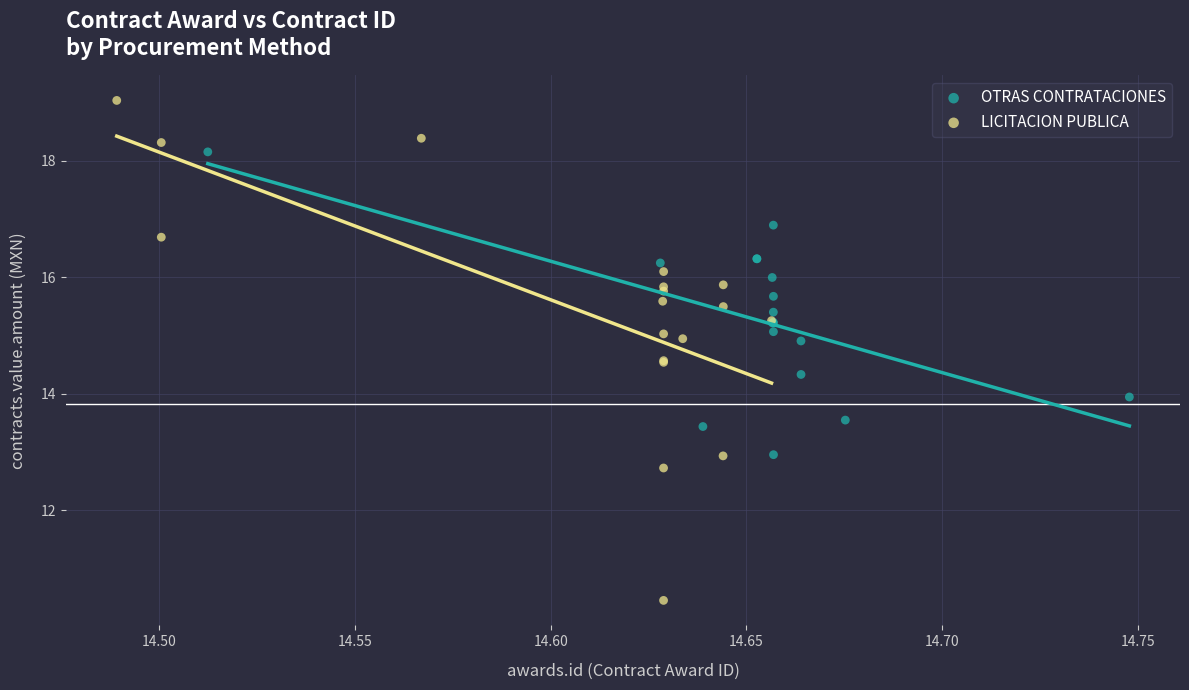

Which series contains the lowest Y value?

LICITACION PUBLICA